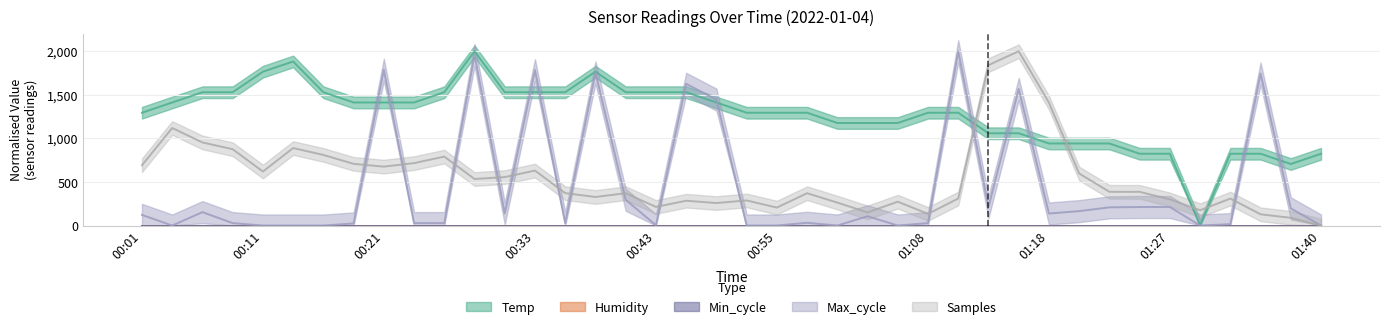

What is the sum of the Max_cycle values at 00:38 and 00:01?

1878.0